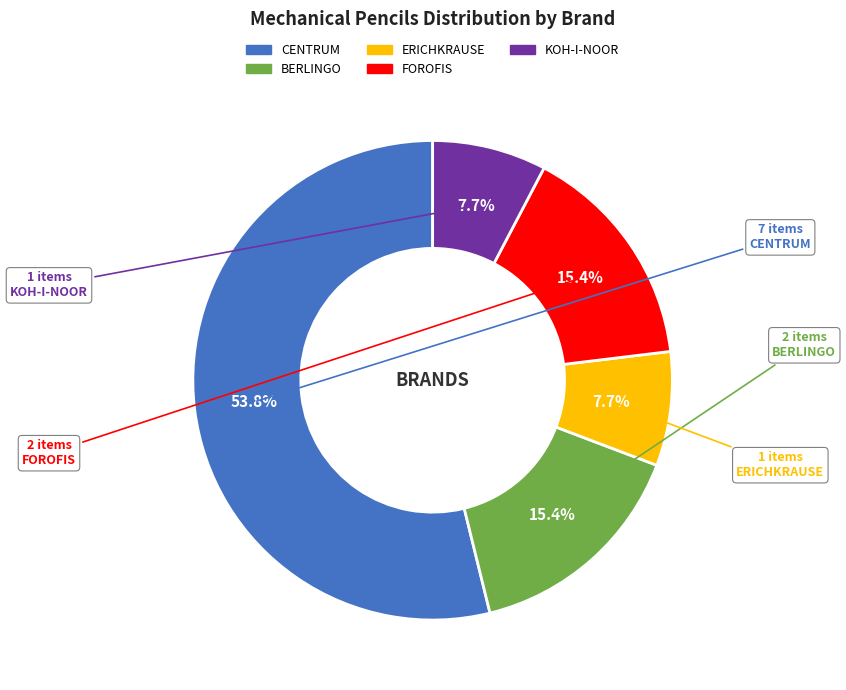

The FOROFIS slice represents 15% of the pie. True or false?

True